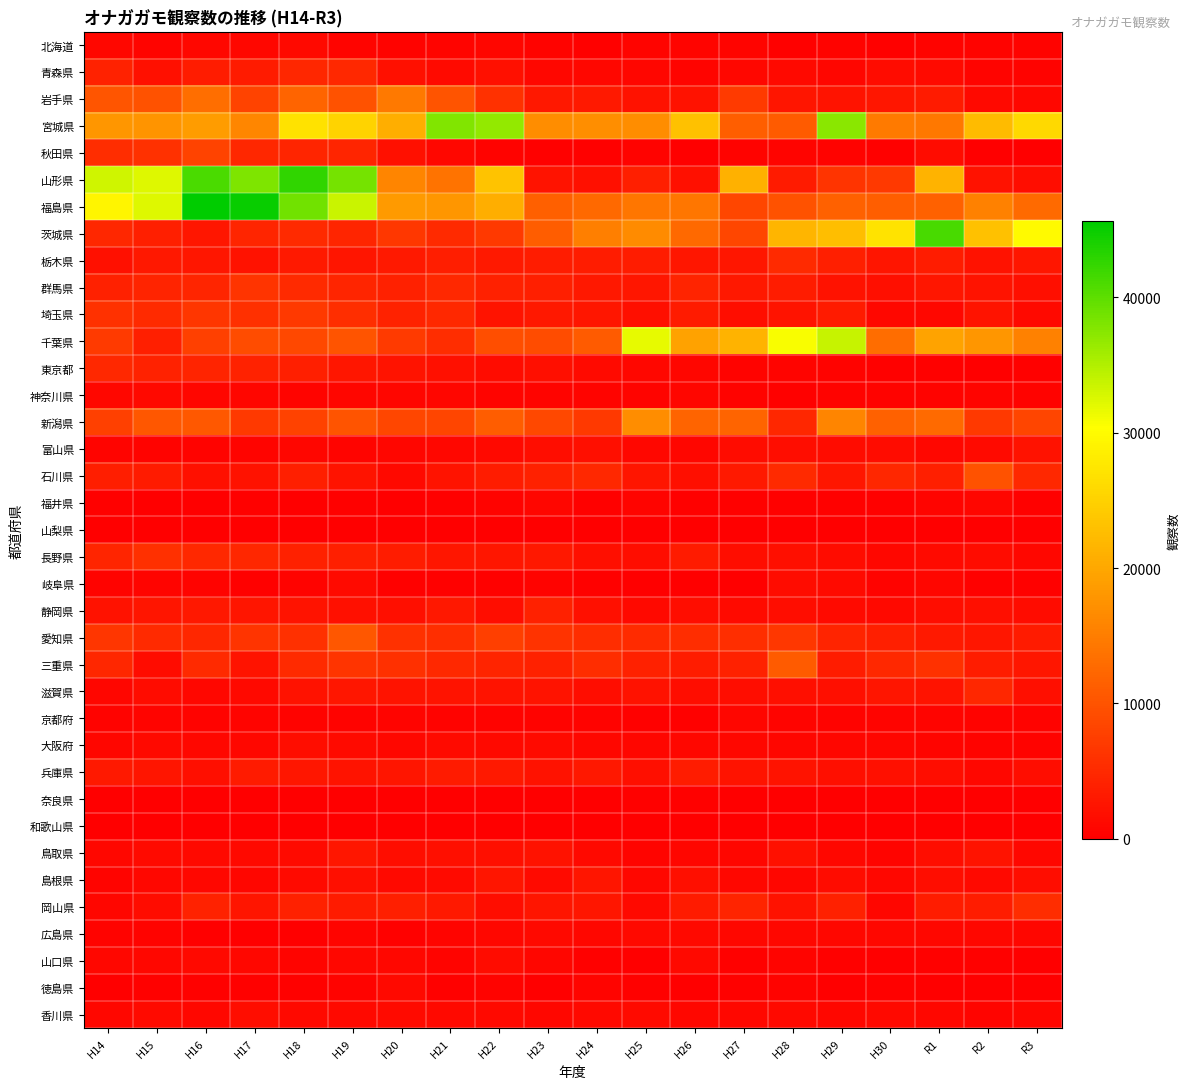

Which has a higher value, H26 or H20?

H26